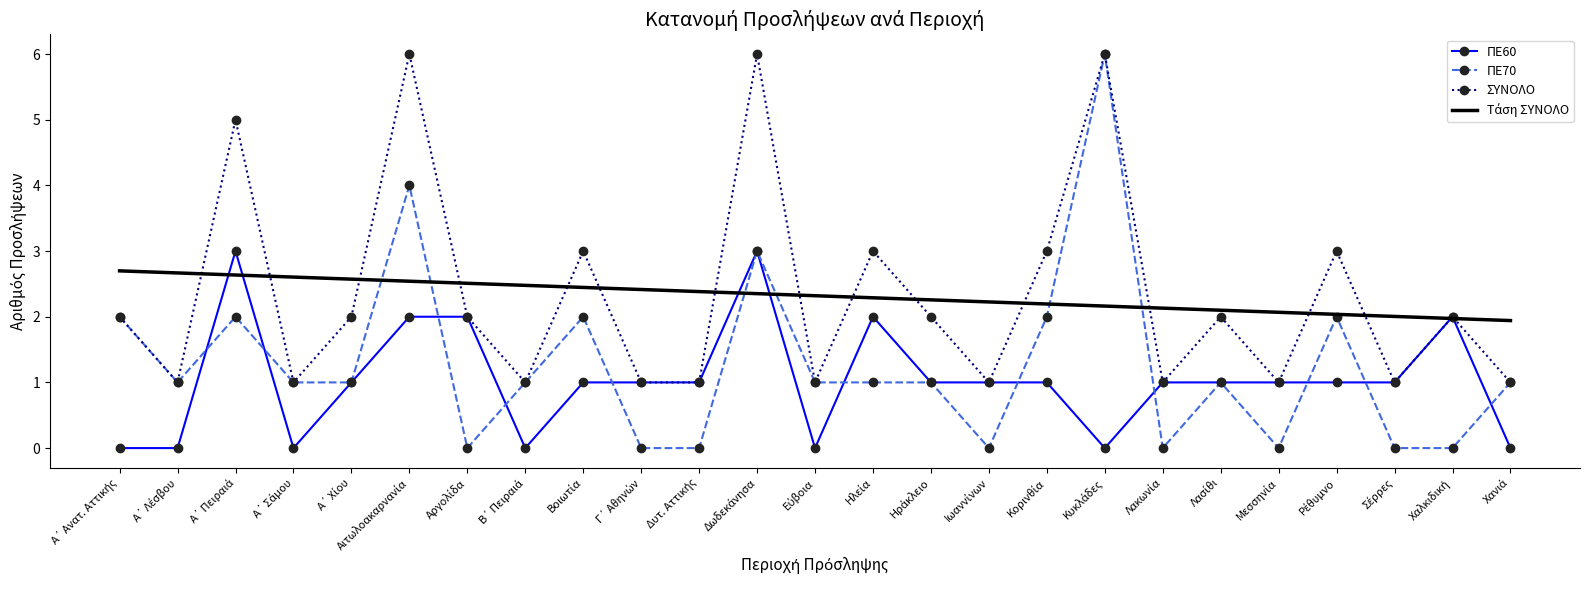

True or false: ΠΕ60 and ΠΕ70 intersect in this chart.

True